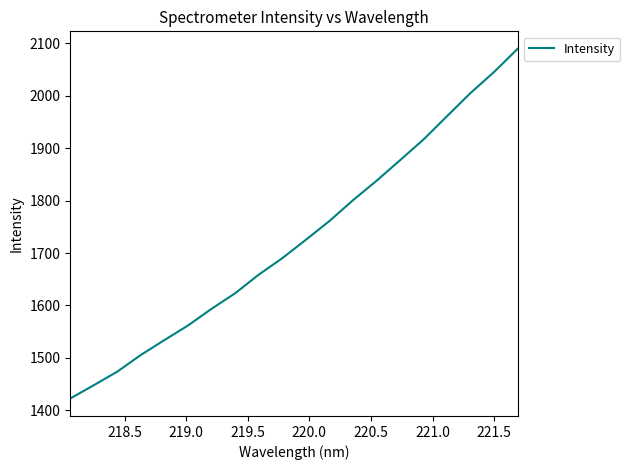

What is the minimum value shown in the chart?

1422.6